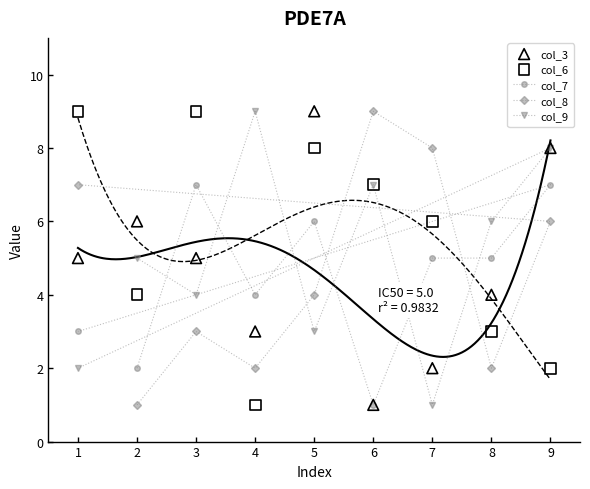

Which series reaches the maximum Y coordinate?

col_8